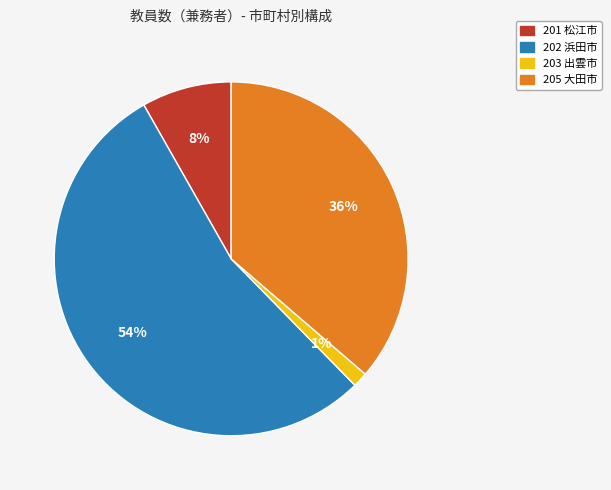

Do 205 大田市 and 202 浜田市 together represent more than half of the pie?

Yes